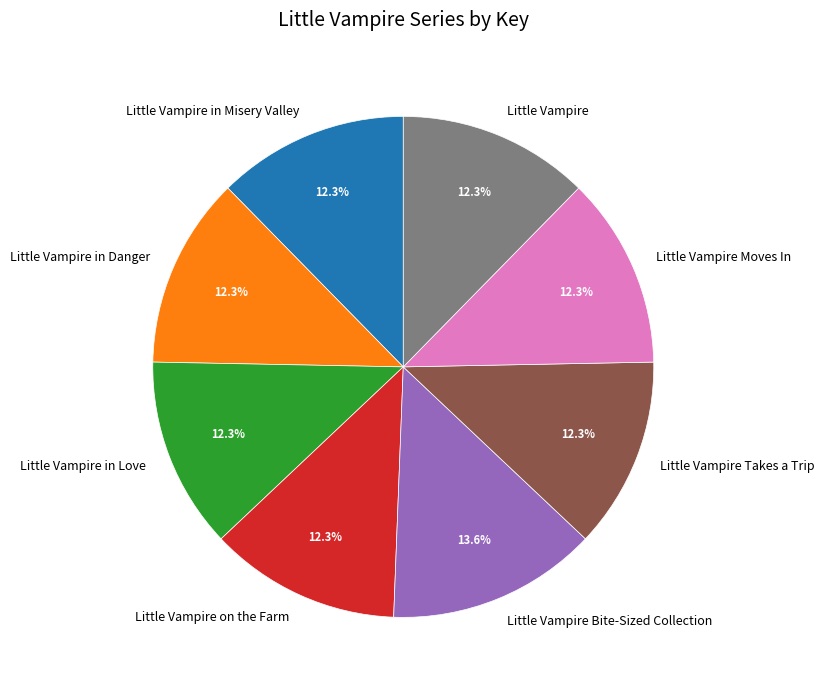

How many slices are in this pie chart?

8